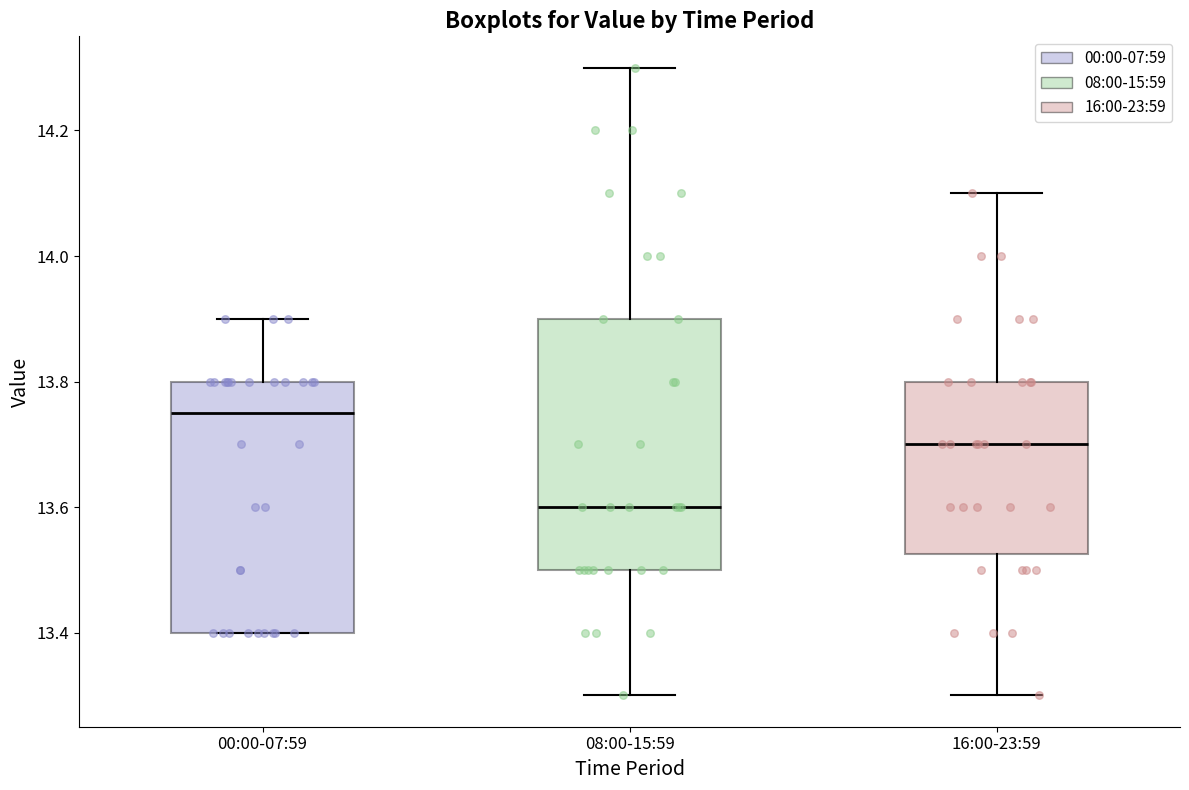

Which box's median line is the lowest?

08:00-15:59